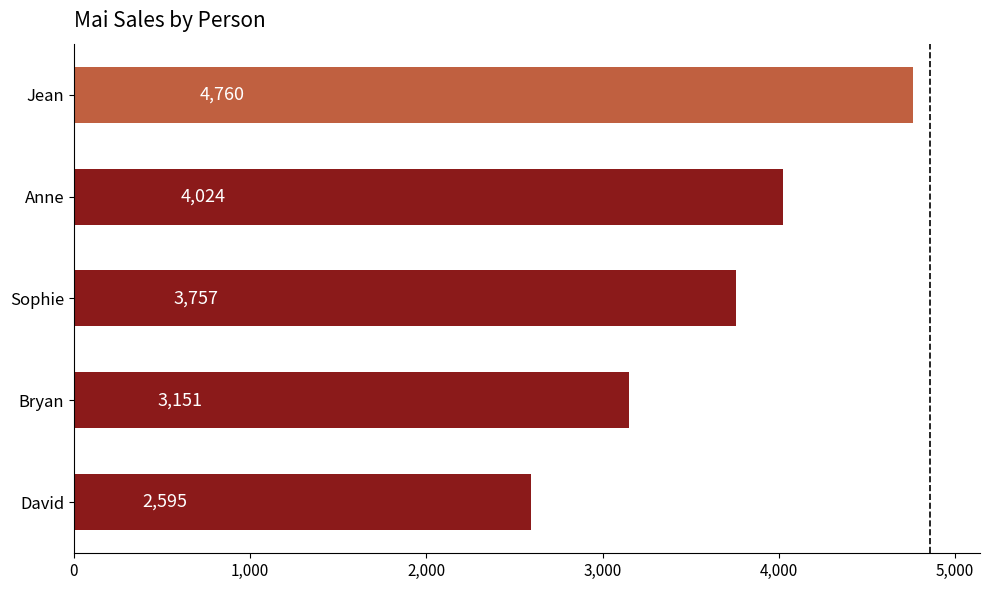

Rank the categories by value from highest to lowest.

Jean, Anne, Sophie, Bryan, David